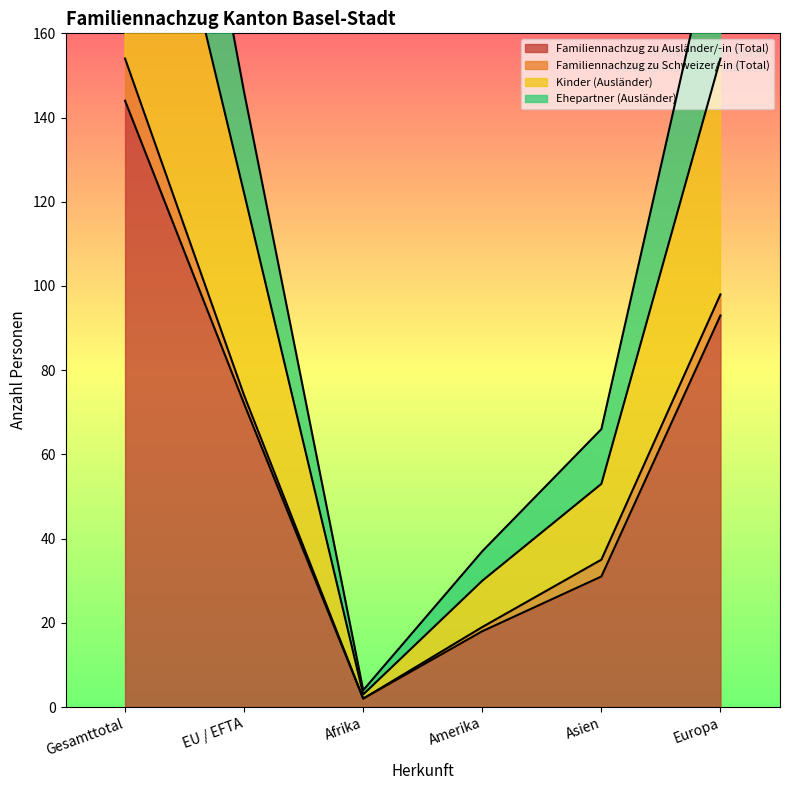

The Familiennachzug zu Ausländer/-in (Total) series shows 72 at EU / EFTA. True or false?

True